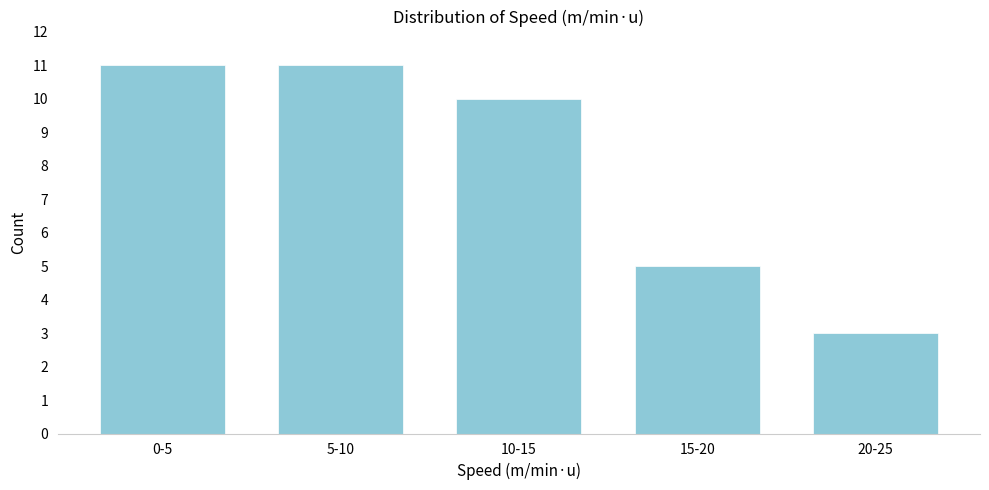

Reading right to left, list all the values displayed in this chart.

20-25=3	15-20=5	10-15=10	5-10=11	0-5=11